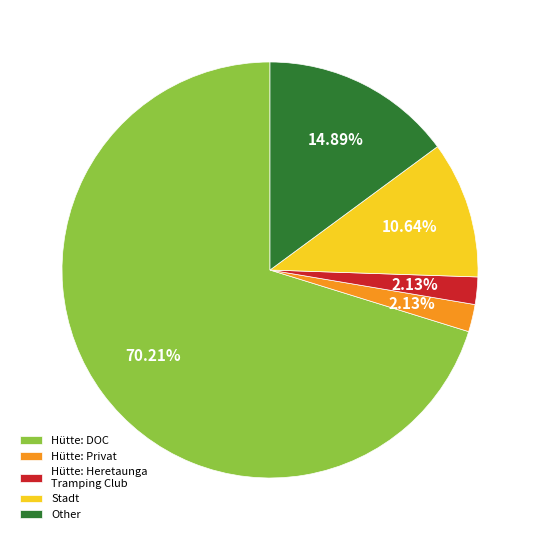

Is it true that Hütte: Privat is 2% of the pie?

True